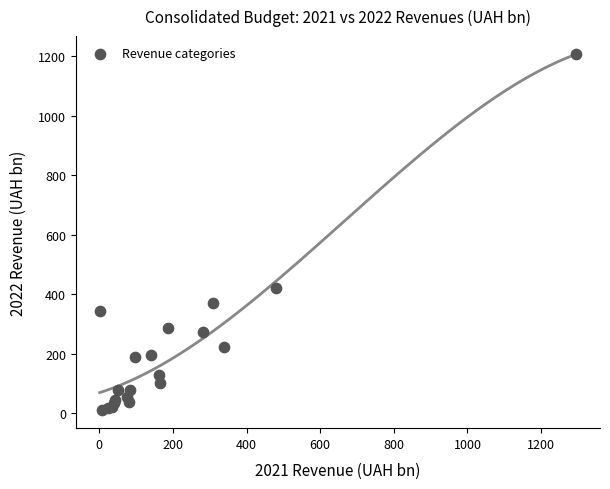

What Y value in the scatter plot is closest to 608?

420.1